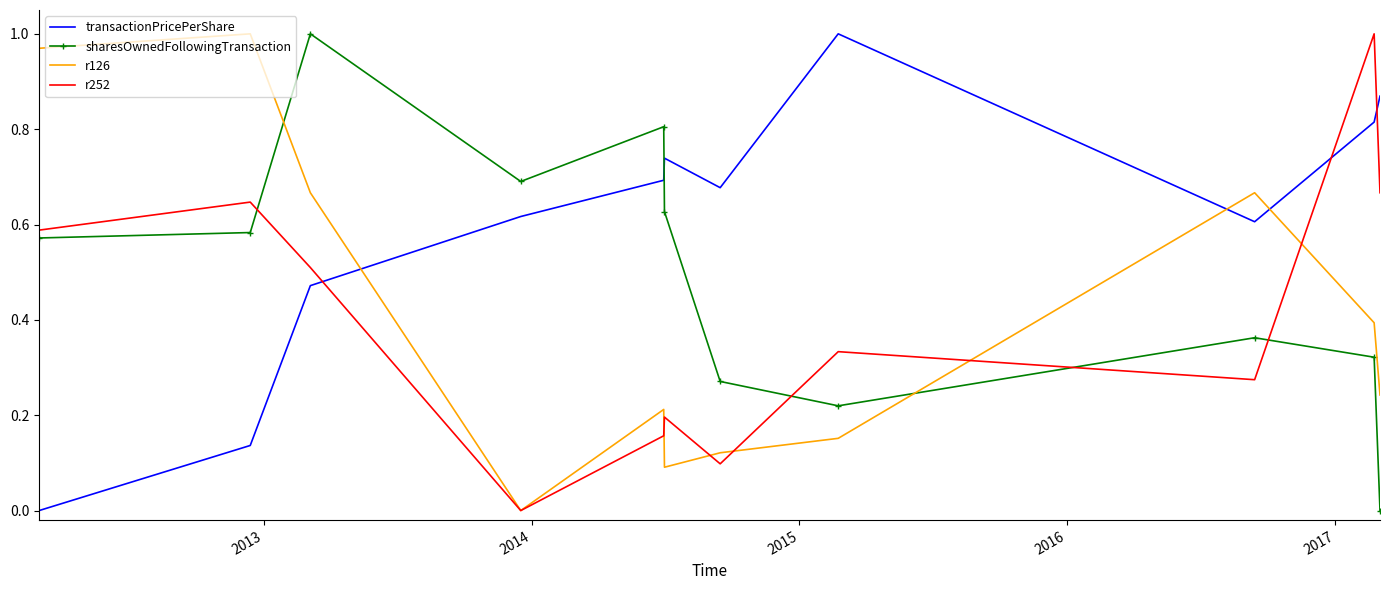

True or false: transactionPricePerShare and r126 intersect in this chart.

True